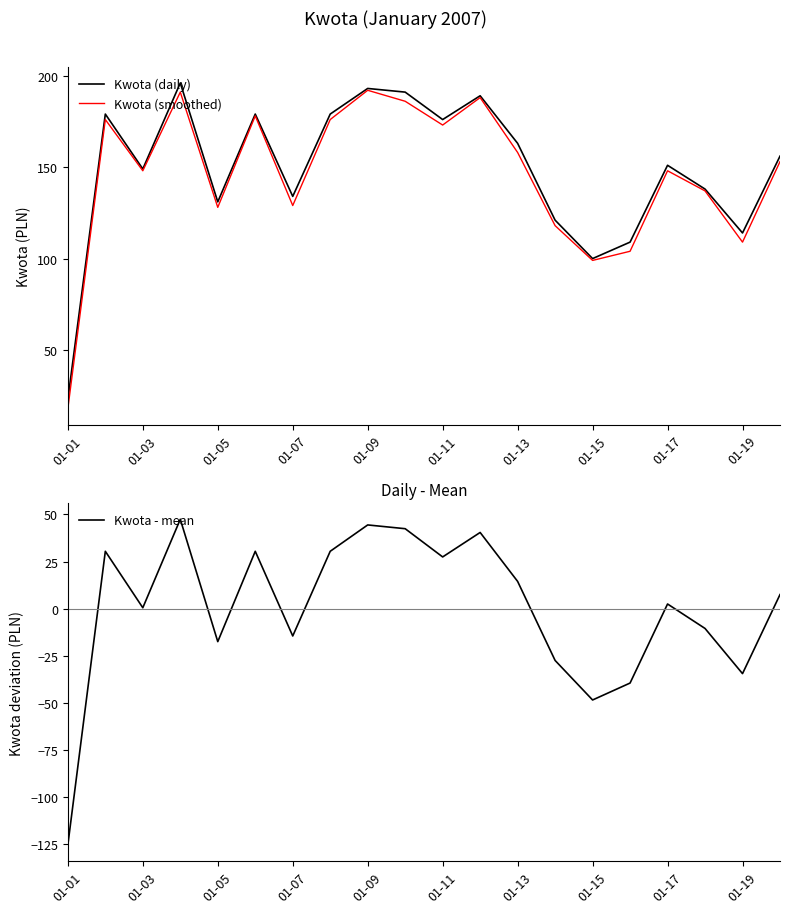

Is the value of Kwota (daily) at 13 greater than the value of Kwota - mean at 17?

Yes